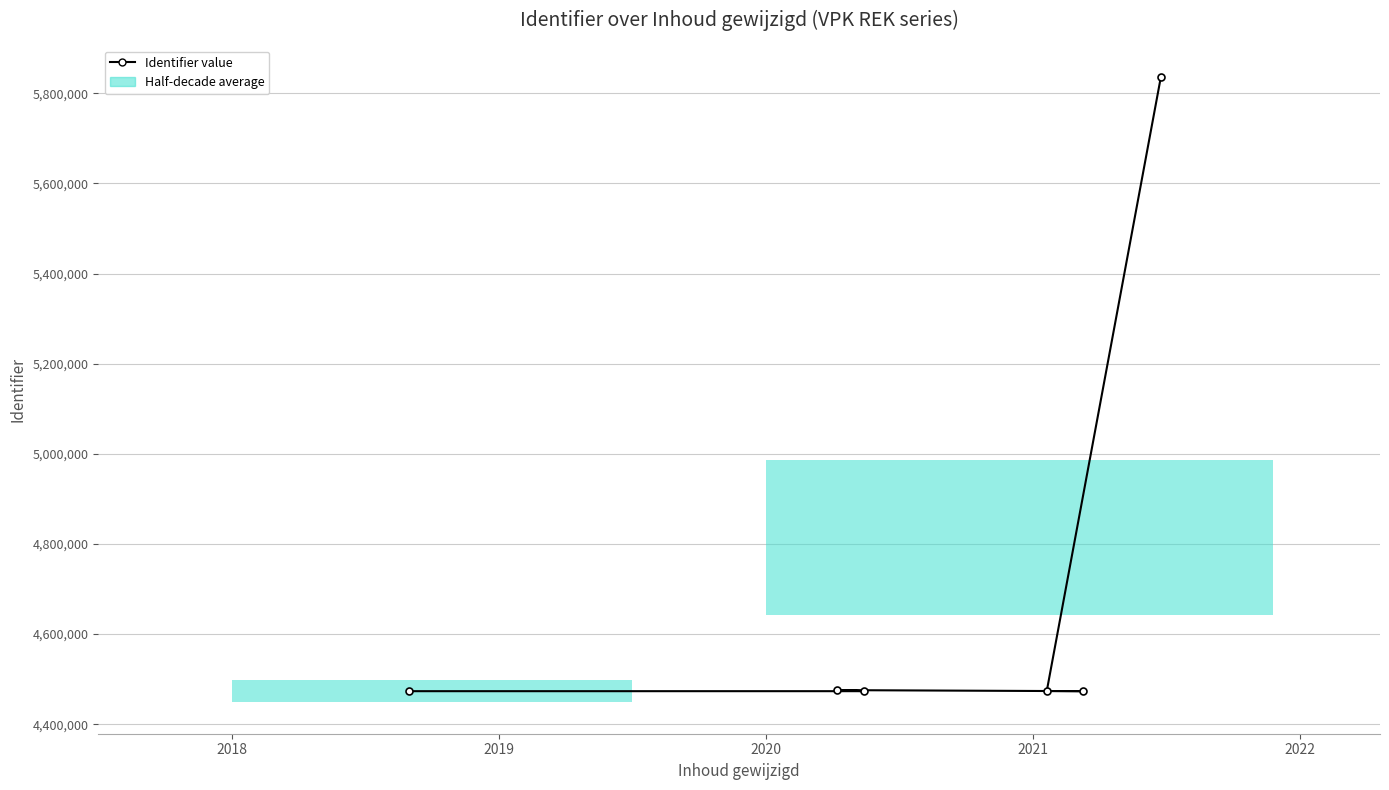

Does the chart contain any negative values?

No